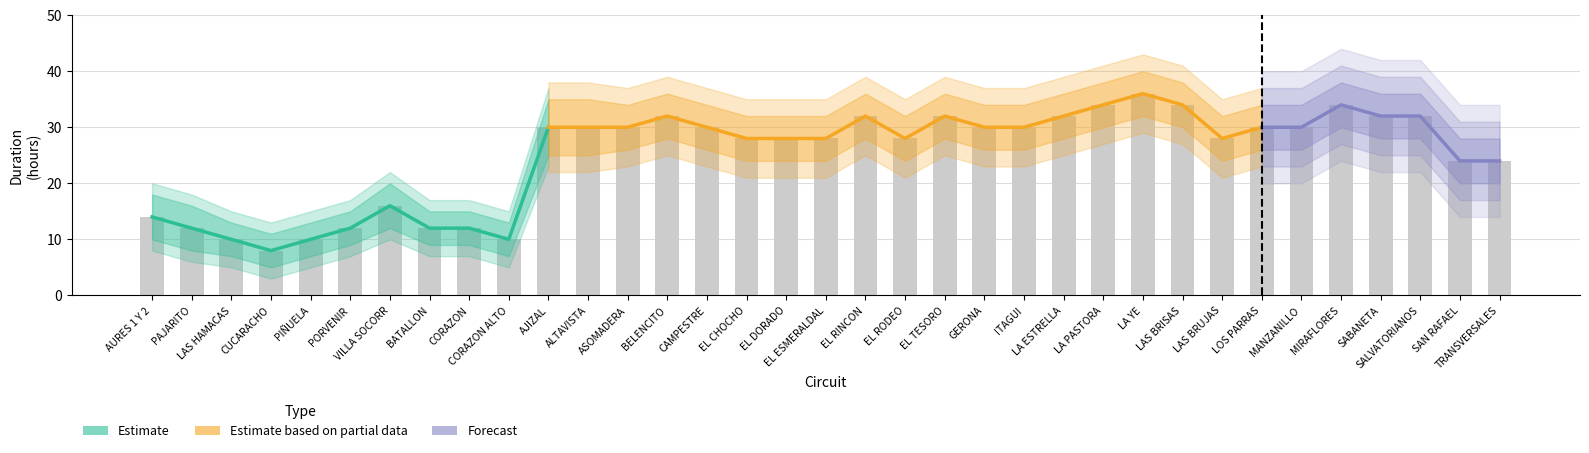

Where does the HORAS series first go above 30?

BELENCITO